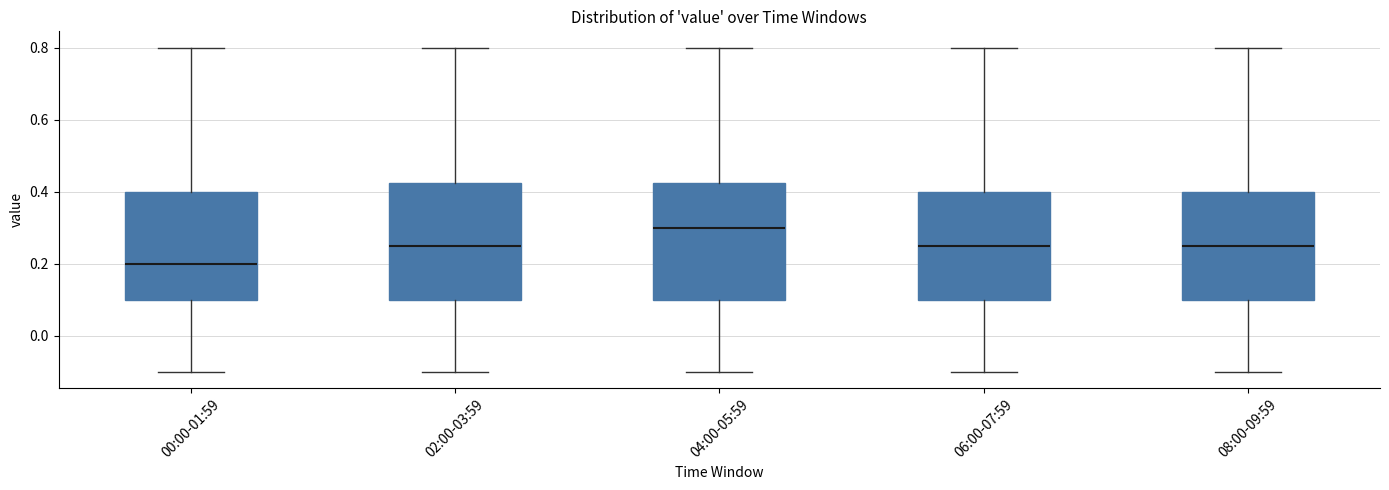

Reading left to right, read every box against the y-axis: the position of its median line, the range the box covers, and the ends of its whiskers. The values are not printed on the chart, so give them approximately, as read against the axis.

00:00-01:59: median 0.20, box 0.10 to 0.40, whiskers -0.10 to 0.80
02:00-03:59: median 0.26, box 0.10 to 0.42, whiskers -0.10 to 0.80
04:00-05:59: median 0.30, box 0.10 to 0.42, whiskers -0.10 to 0.80
06:00-07:59: median 0.26, box 0.10 to 0.40, whiskers -0.10 to 0.80
08:00-09:59: median 0.26, box 0.10 to 0.40, whiskers -0.10 to 0.80